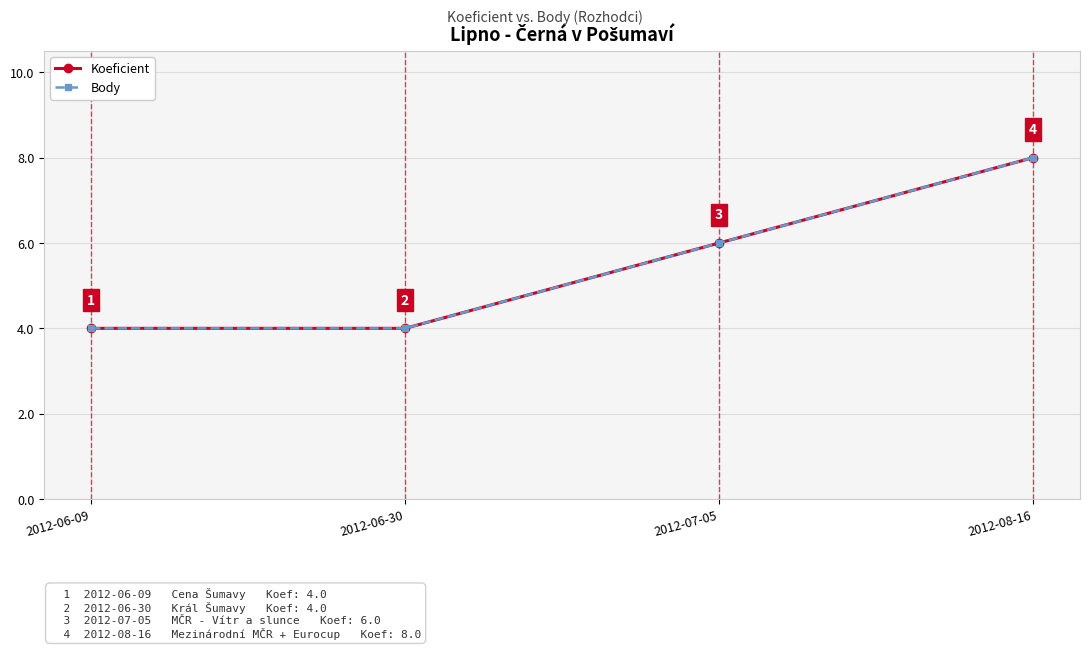

Is this an area chart (filled region under the line)?

No